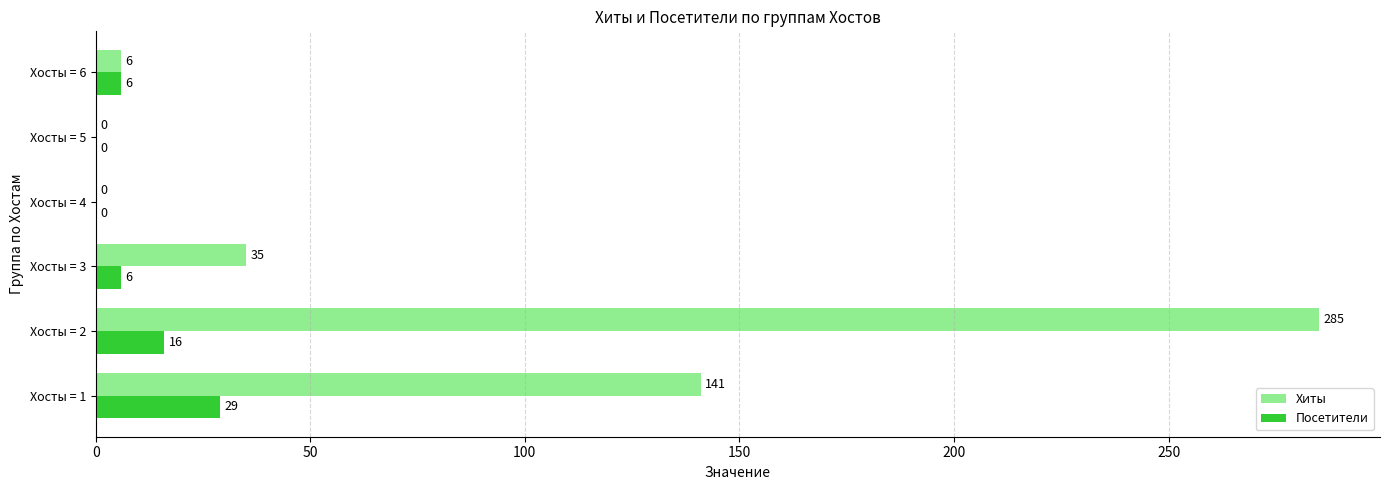

What is the total value across all series at Хосты = 3?

41